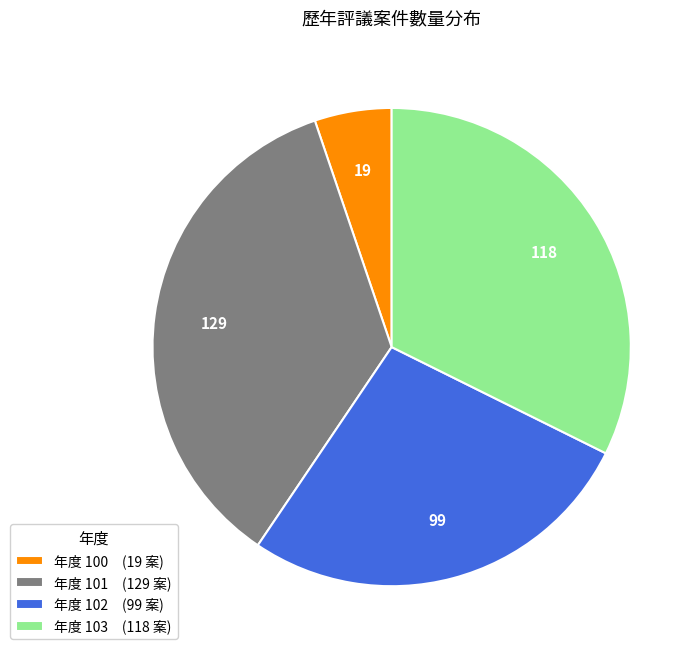

Which has a higher value, 年度 102 (99 案) or 年度 103 (118 案)?

年度 103 (118 案)